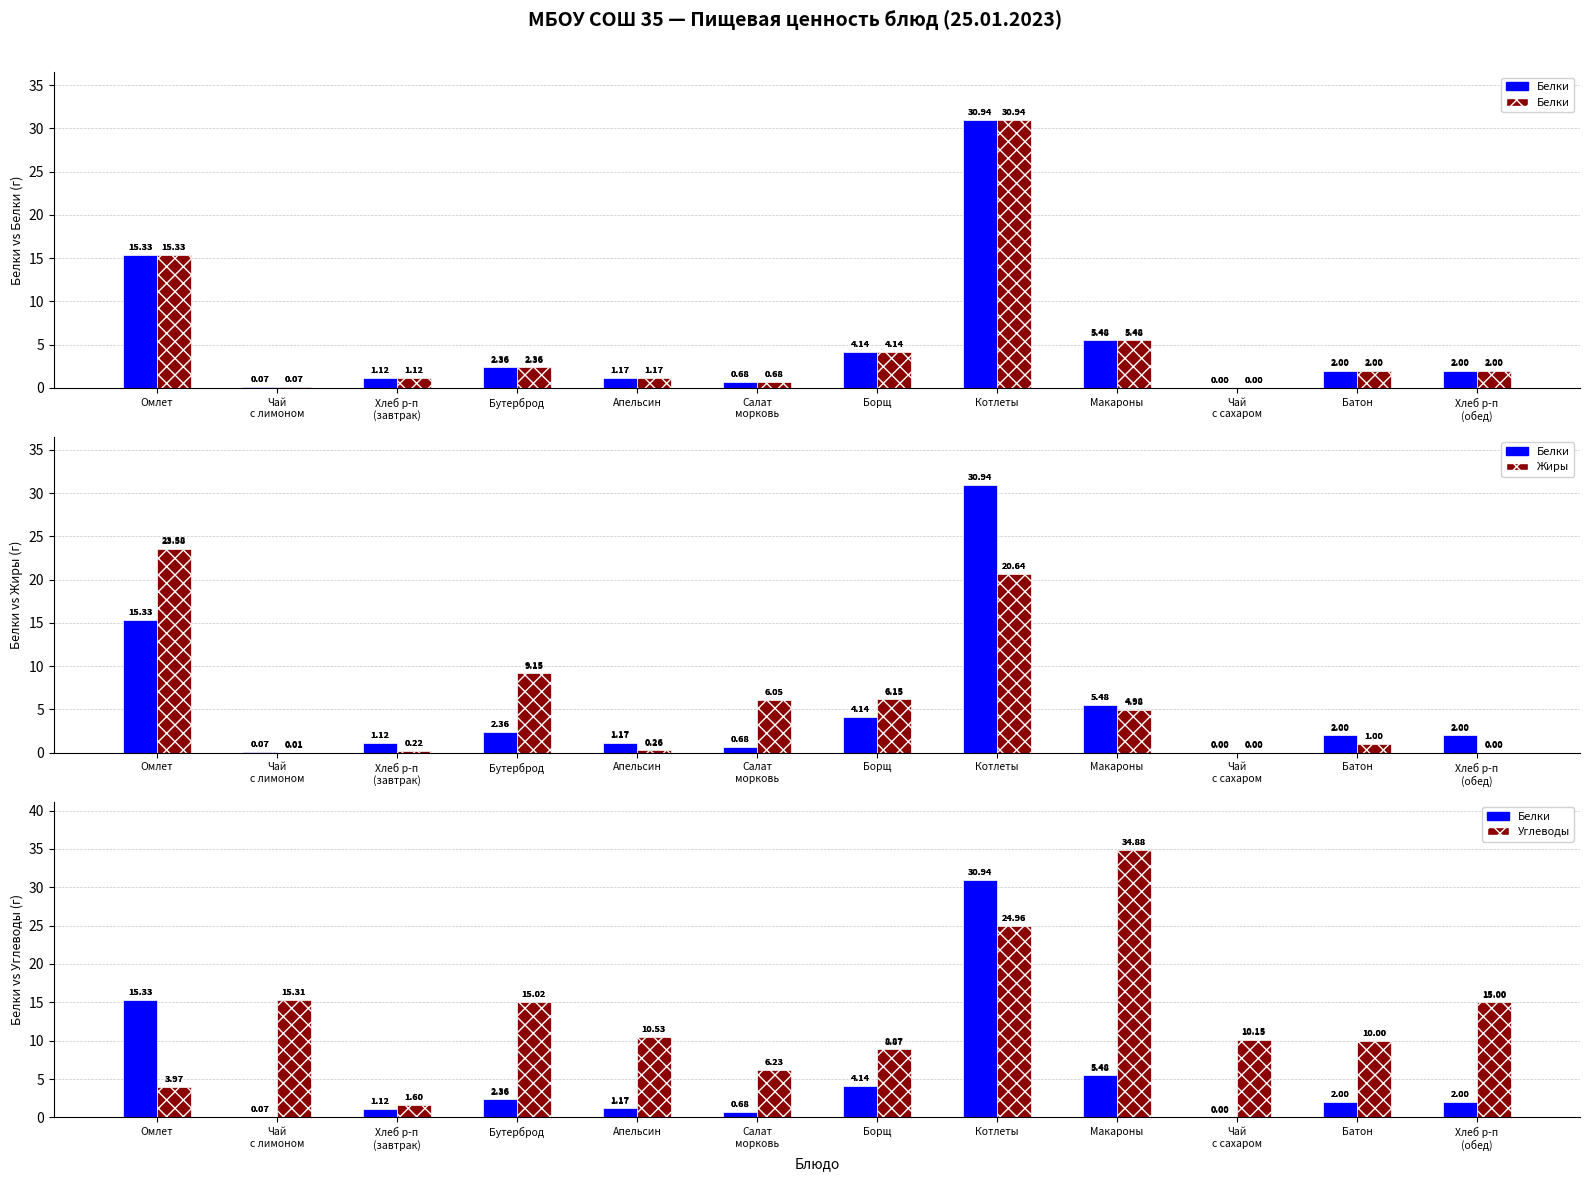

Which series changed the most between Бутерброд and Макароны?

Углеводы